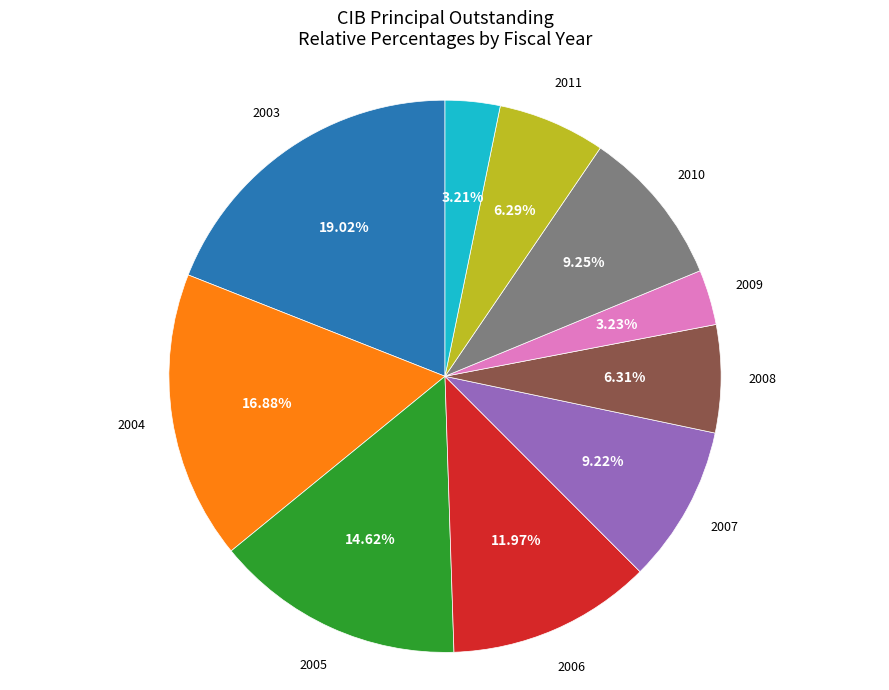

Is there a majority slice in this chart?

No